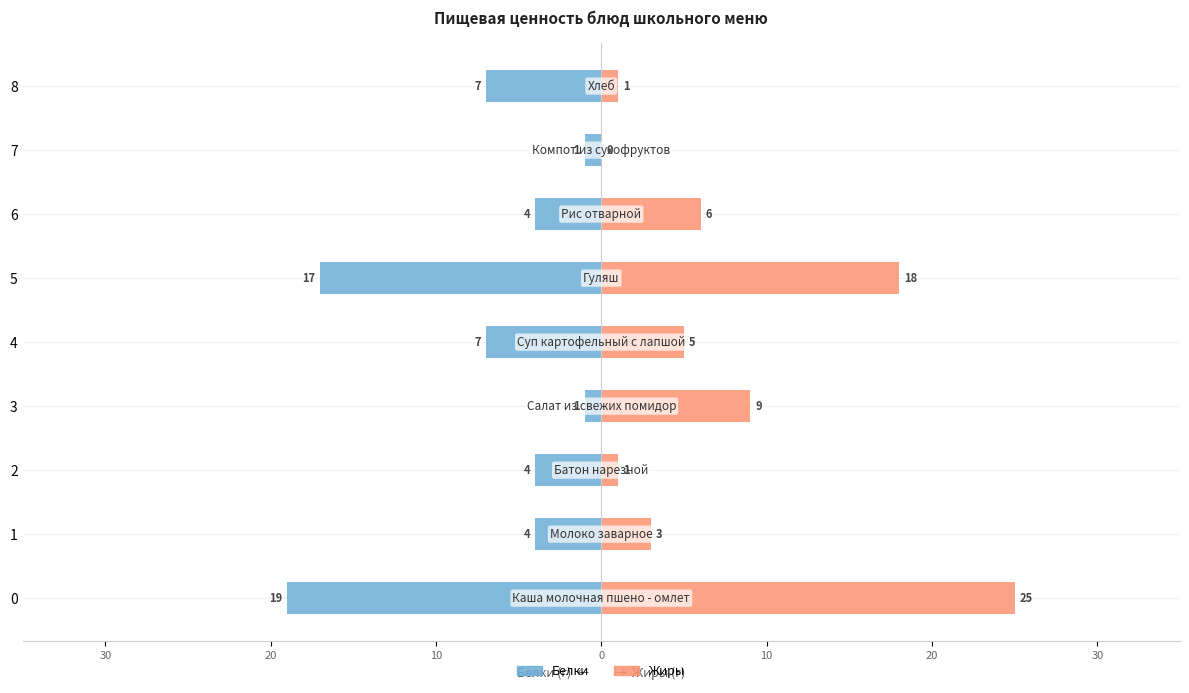

What is the label of the 3rd bar from the right?

20